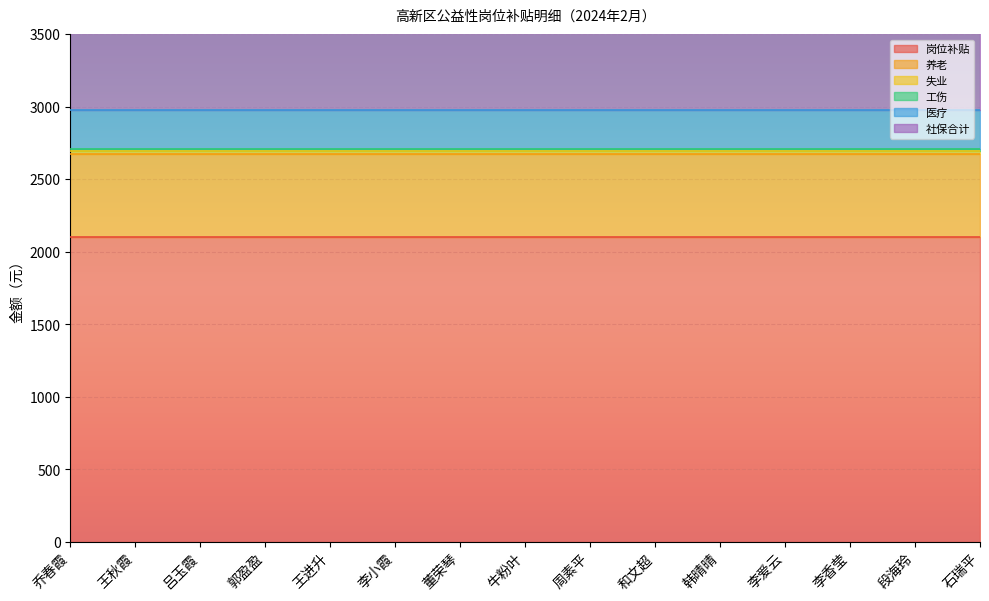

True or false: 失业 has more than 1 interior local peaks.

False